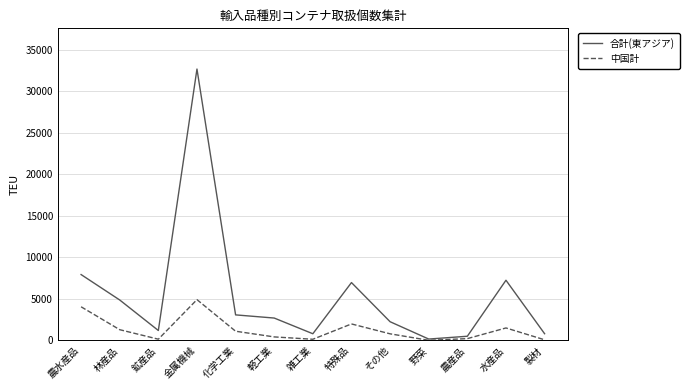

What are all the series names shown in the legend?

合計(東アジア), 中国計